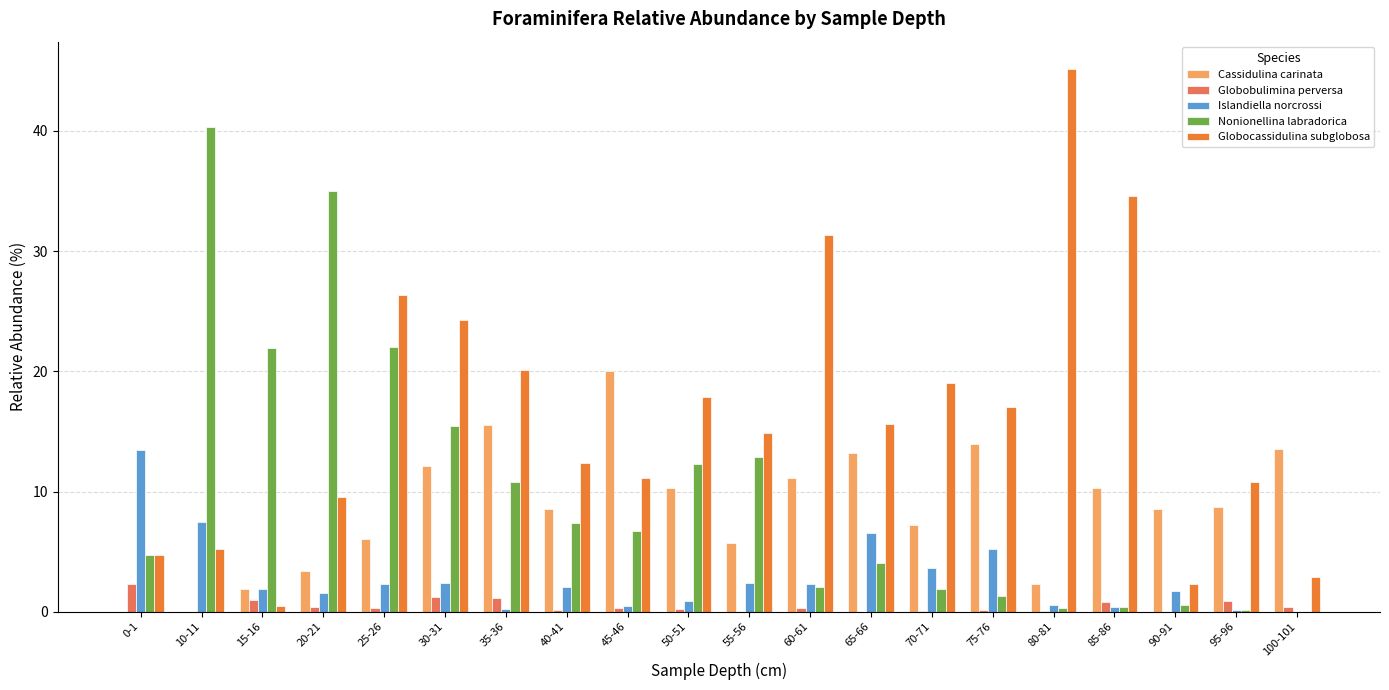

Which category has the highest value in the Nonionellina labradorica series?

10-11